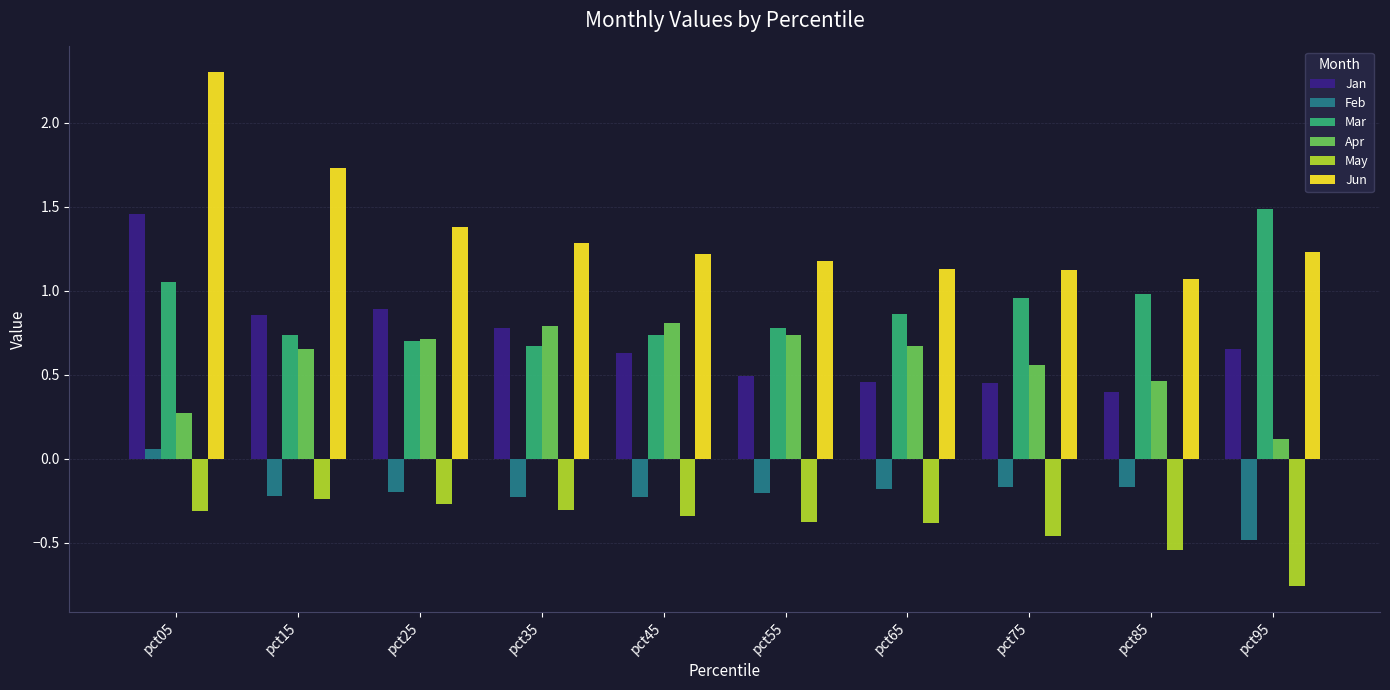

Which series changed the most between pct85 and pct95?

Mar